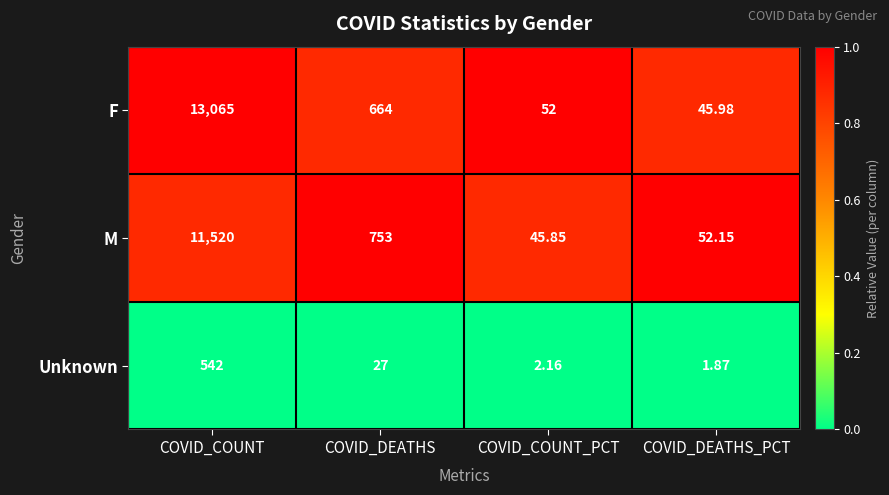

Which series has the largest total across all categories?

F